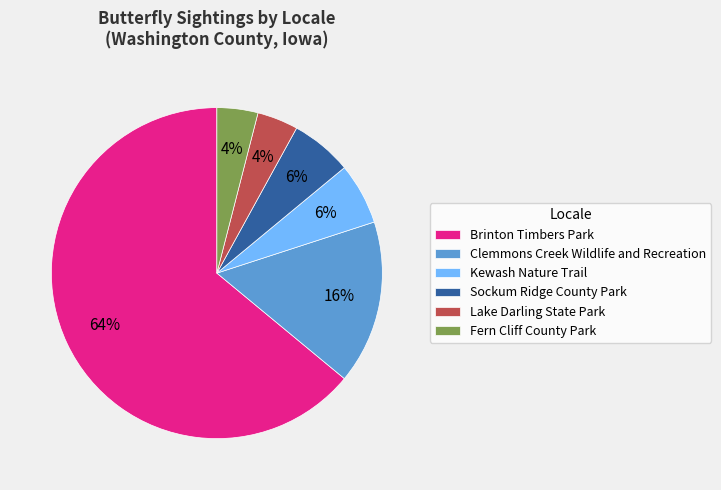

Which category has the biggest portion of the pie?

Brinton Timbers Park